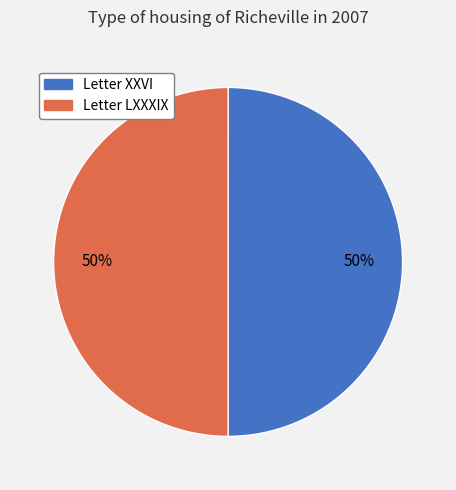

Is it true that Letter XXVI is 50% of the pie?

True